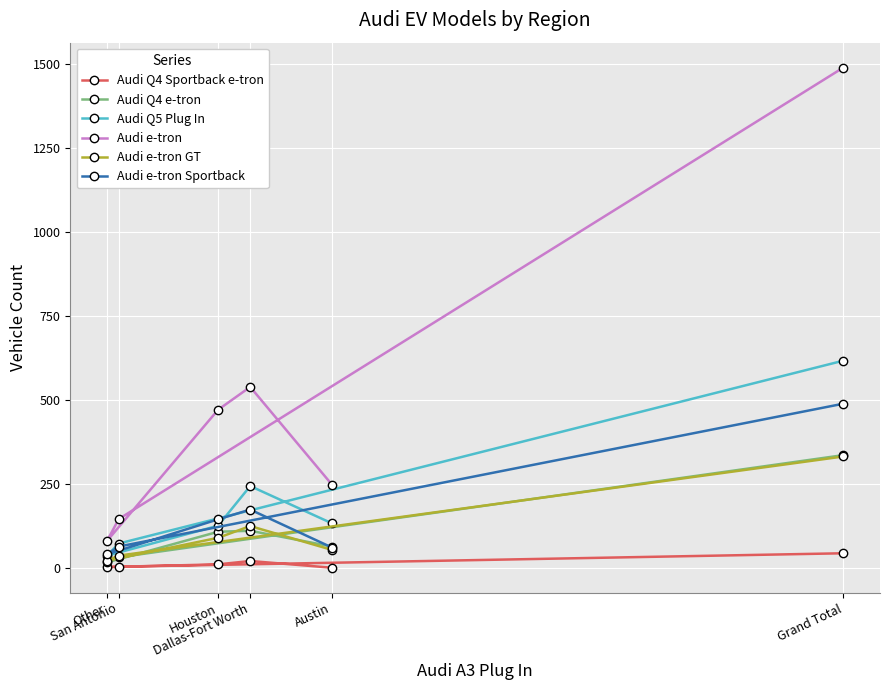

At which category is the sum across all series the highest?

Grand Total